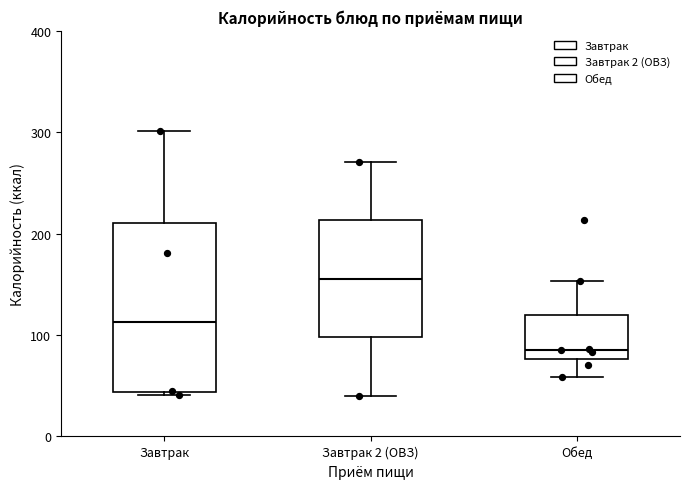

Which box is the tallest, from its lower edge to its upper edge?

Завтрак